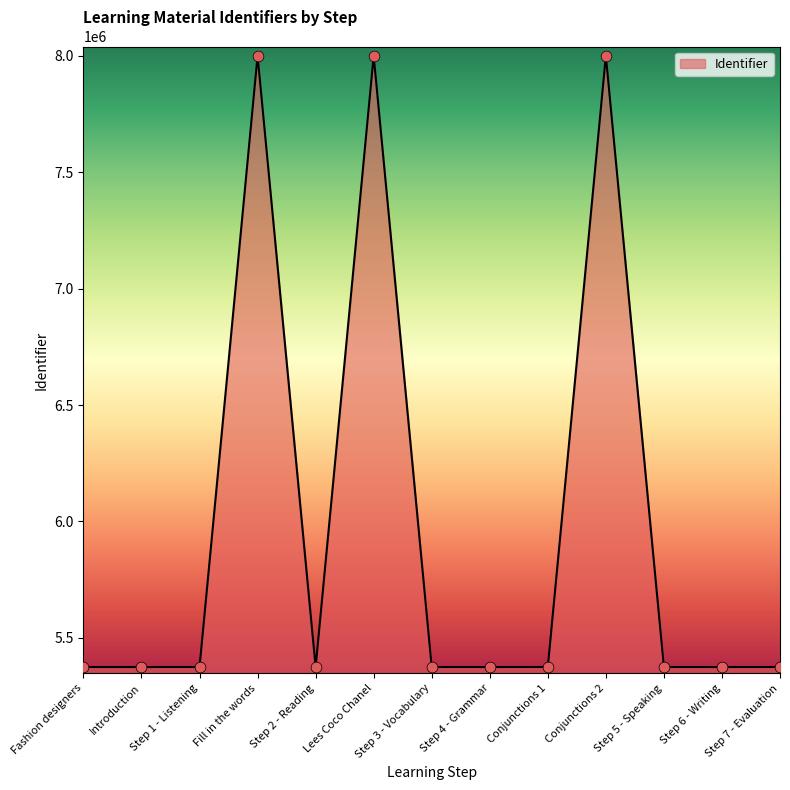

Approximately how many times larger is the value at Step 6 - Writing compared to Step 2 - Reading?

1.0